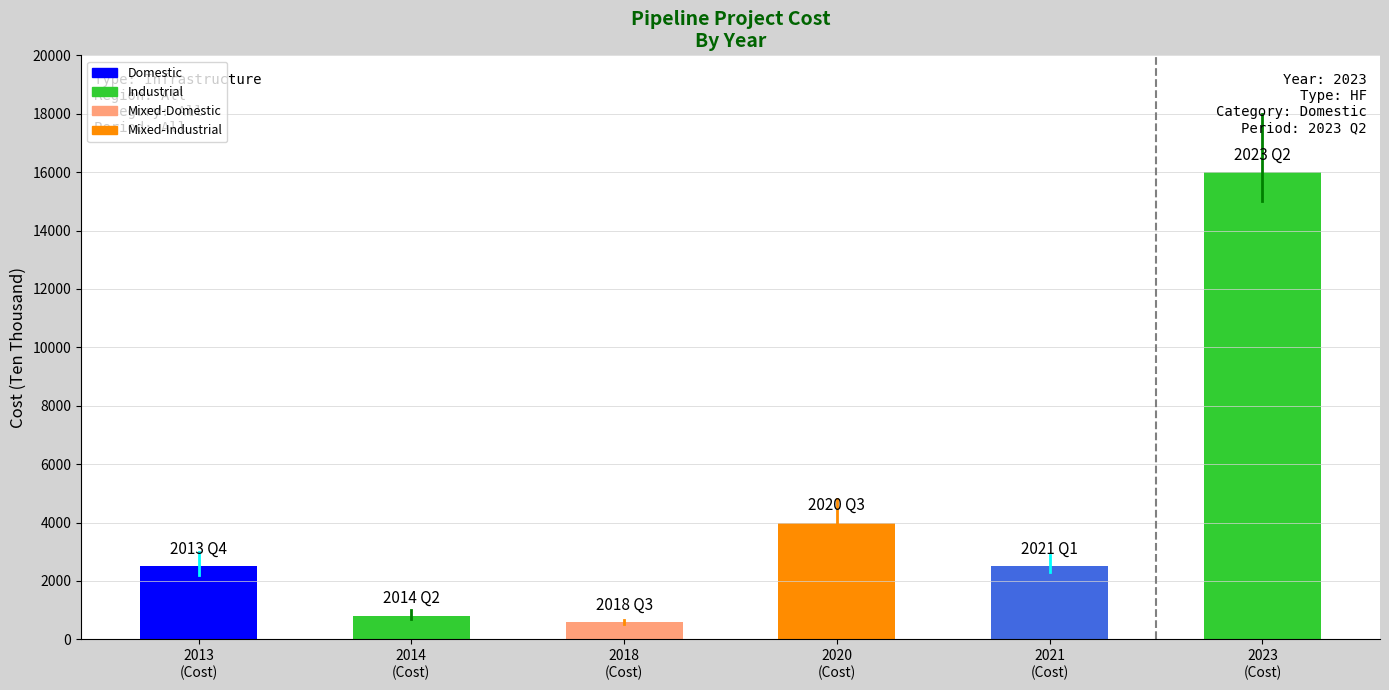

At which category does the chart reach its minimum across all series?

2018
(Cost)